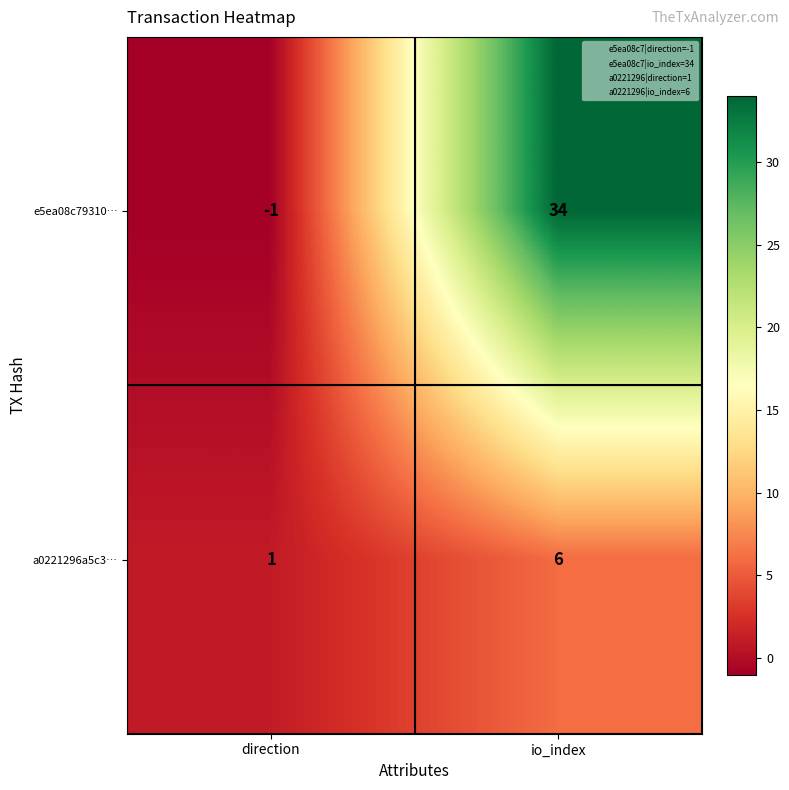

Count the number of data series in this chart.

2